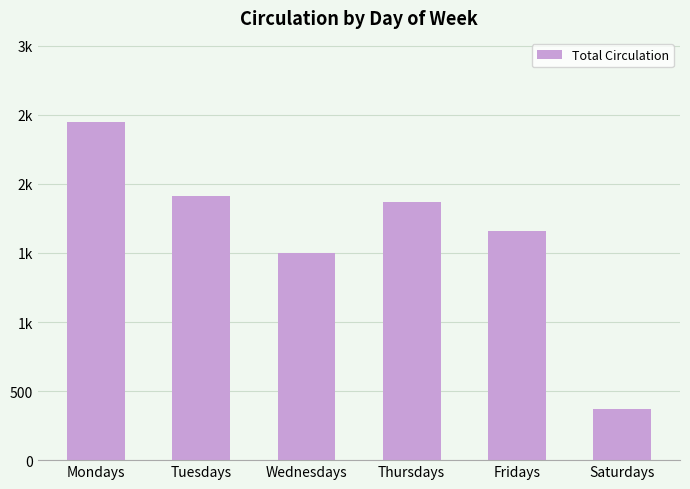

Does the chart contain any negative values?

No